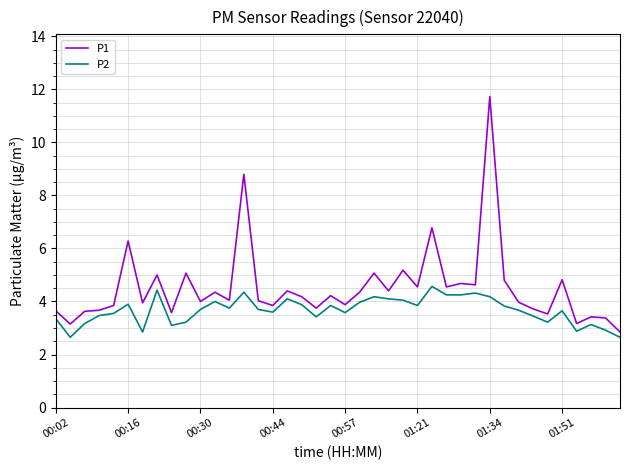

Count the number of categories in the chart.

40